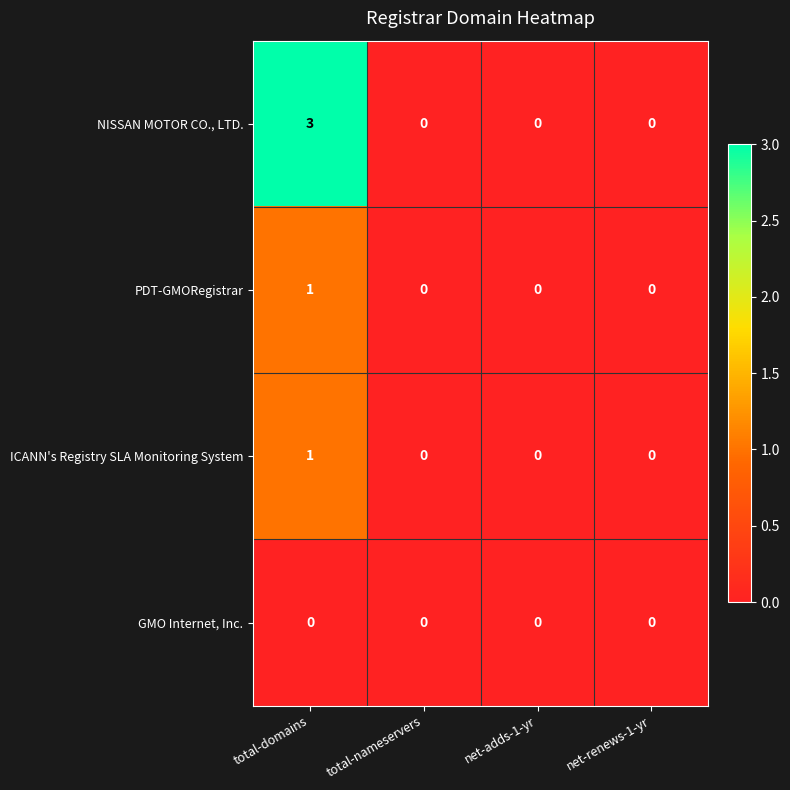

Reading left to right, extract all data points from this chart.

NISSAN MOTOR CO., LTD.: 3	0	0	0
PDT-GMORegistrar: 1	0	0	0
ICANN's Registry SLA Monitoring System: 1	0	0	0
GMO Internet, Inc.: 0	0	0	0